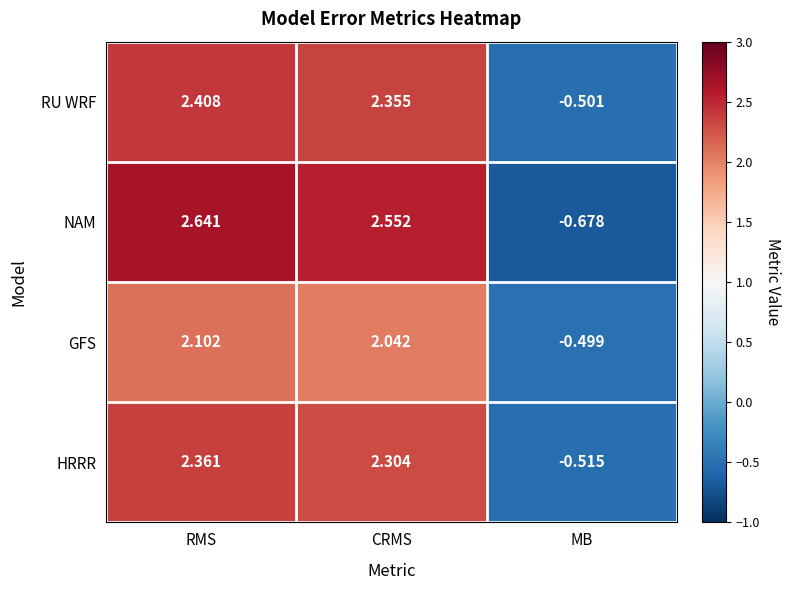

At which category is the sum across all series the highest?

RMS